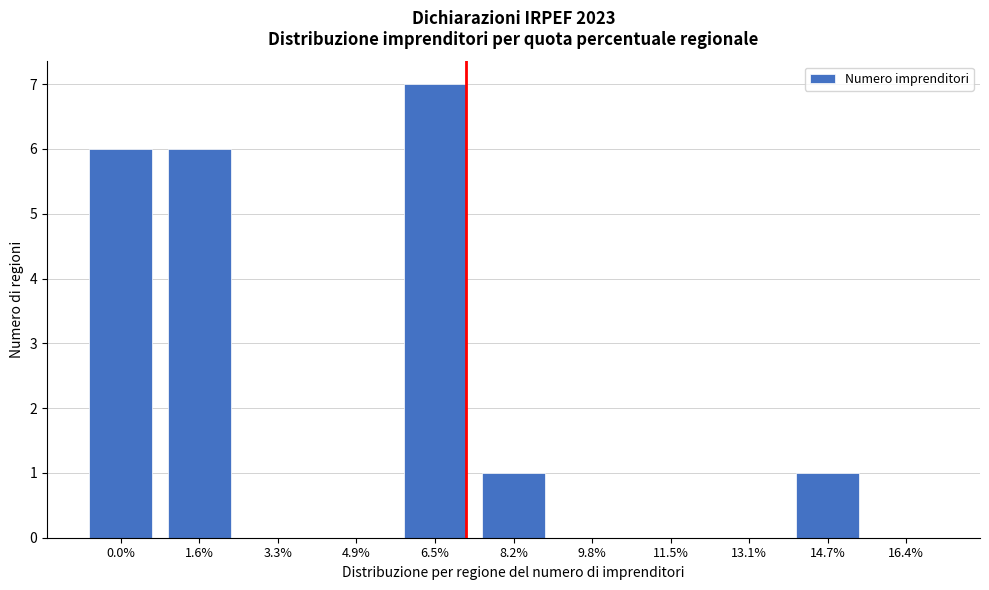

Reading left to right, transcribe all the data shown in this chart.

0.0%=6	1.6%=6	3.3%=0	4.9%=0	6.5%=7	8.2%=1	9.8%=0	11.5%=0	13.1%=0	14.7%=1	16.4%=0